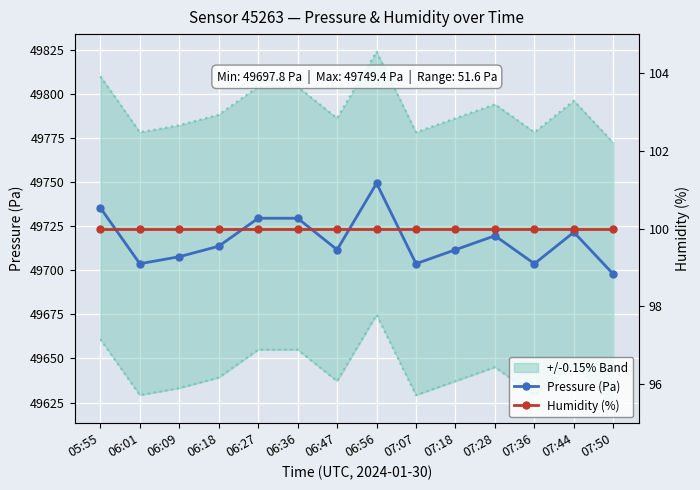

Which category has the lowest value in the Humidity (%) series?

05:55